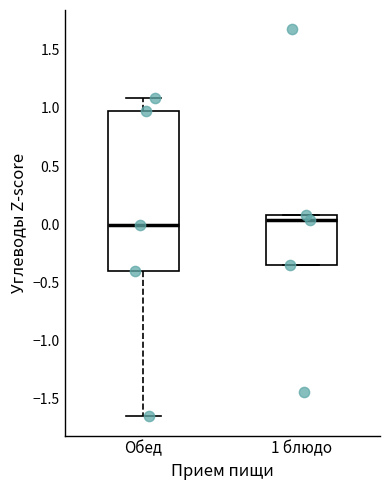

Reading left to right, transcribe this box plot: for each box, give where its median line is, the range the box spans, and where its two whiskers end, as read against the y-axis. The values are not printed on the chart, so give them approximately, as read against the axis.

Обед: median 0.00, box -0.40 to 0.95, whiskers -1.65 to 1.10
1 блюдо: median 0.05, box -0.35 to 0.10, whiskers -0.35 to 0.10